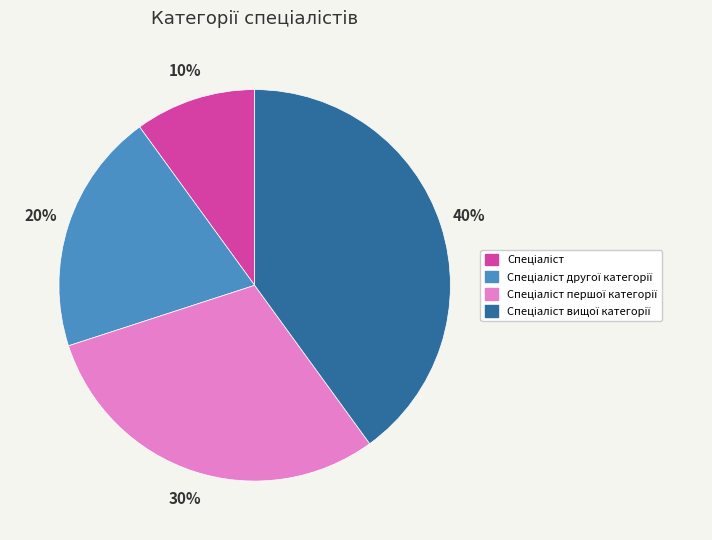

Is there any slice that represents more than half of the pie?

No